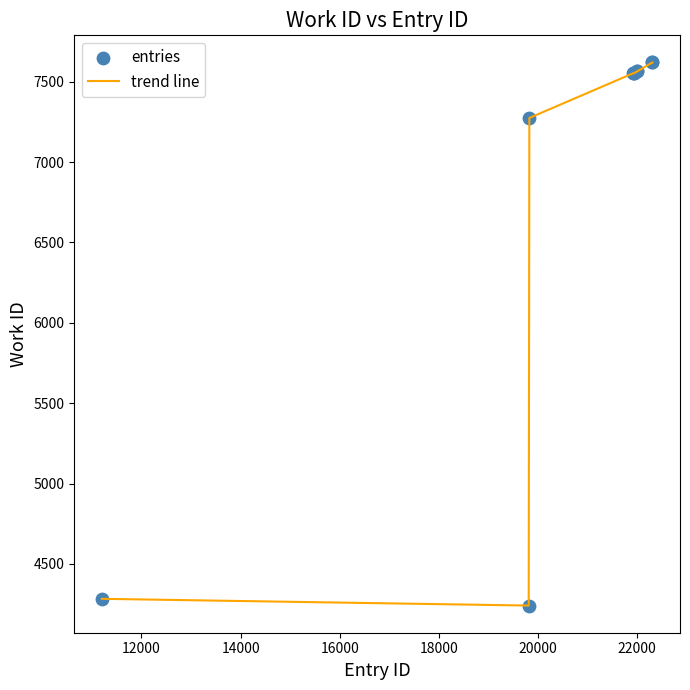

What is the difference between the maximum and minimum values?

3378